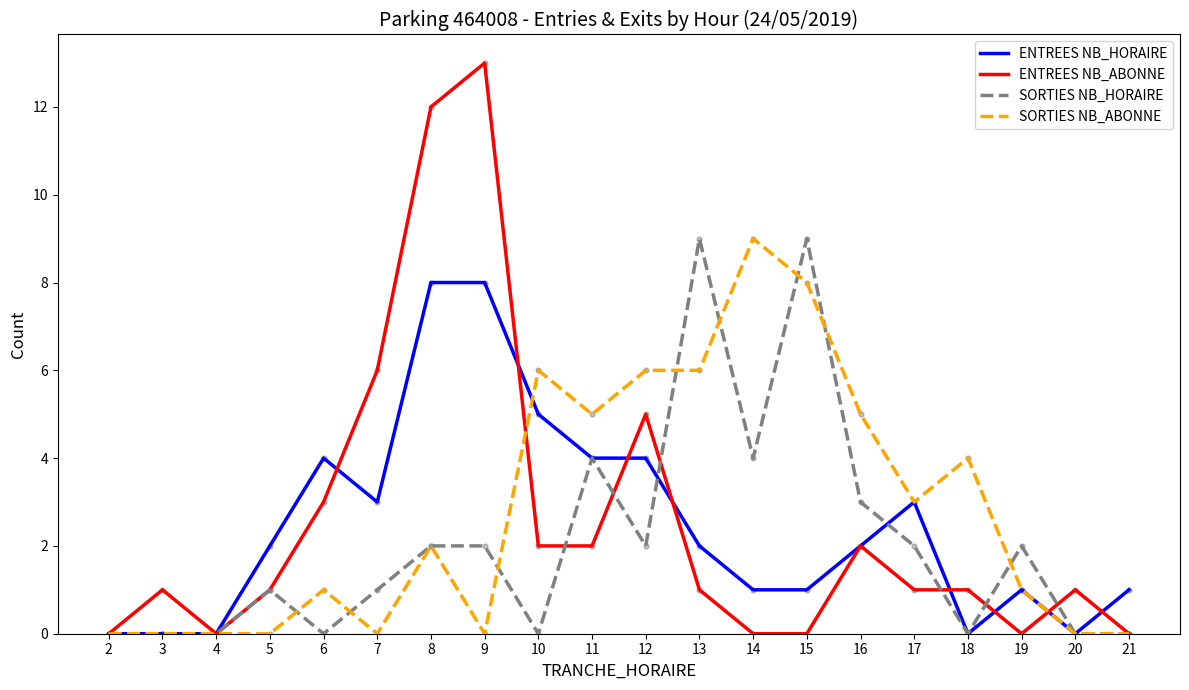

At which category is the sum across all series the highest?

8